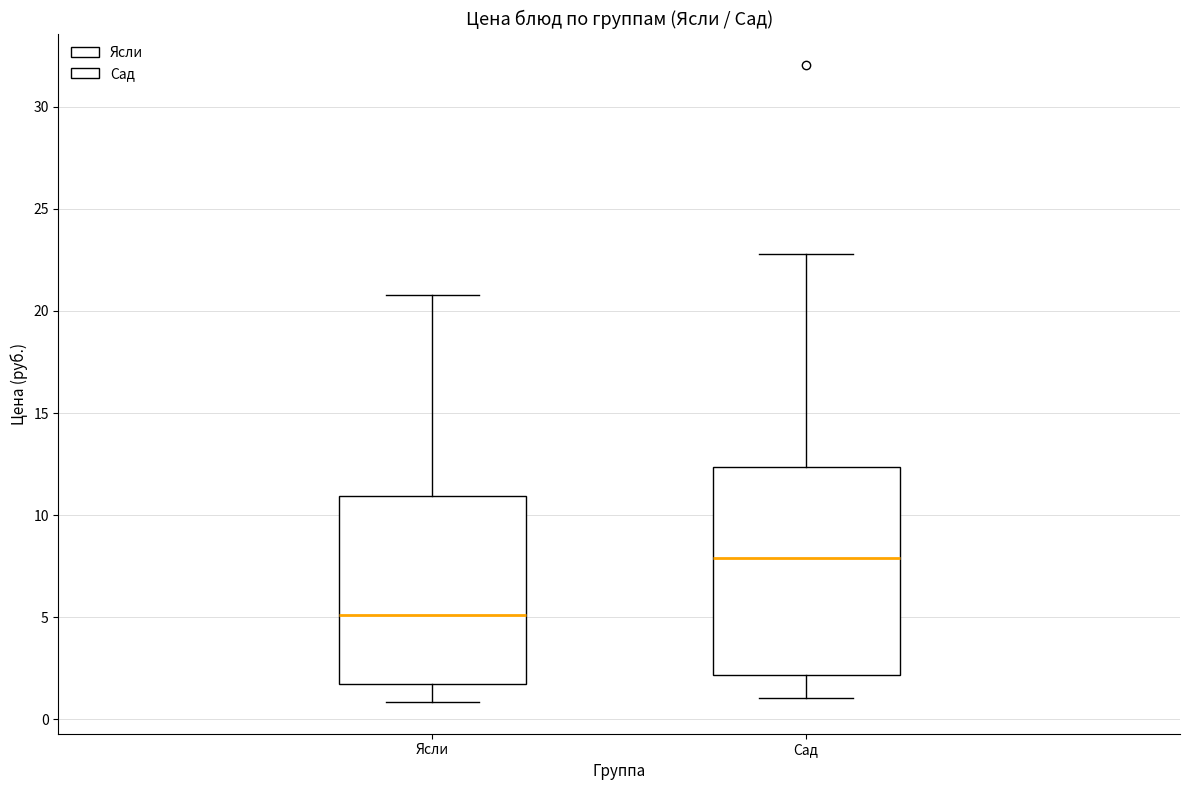

Where does the upper whisker of the box for Сад end on the y-axis? The values are not printed on the chart, so give them approximately, as read against the axis.

23.0